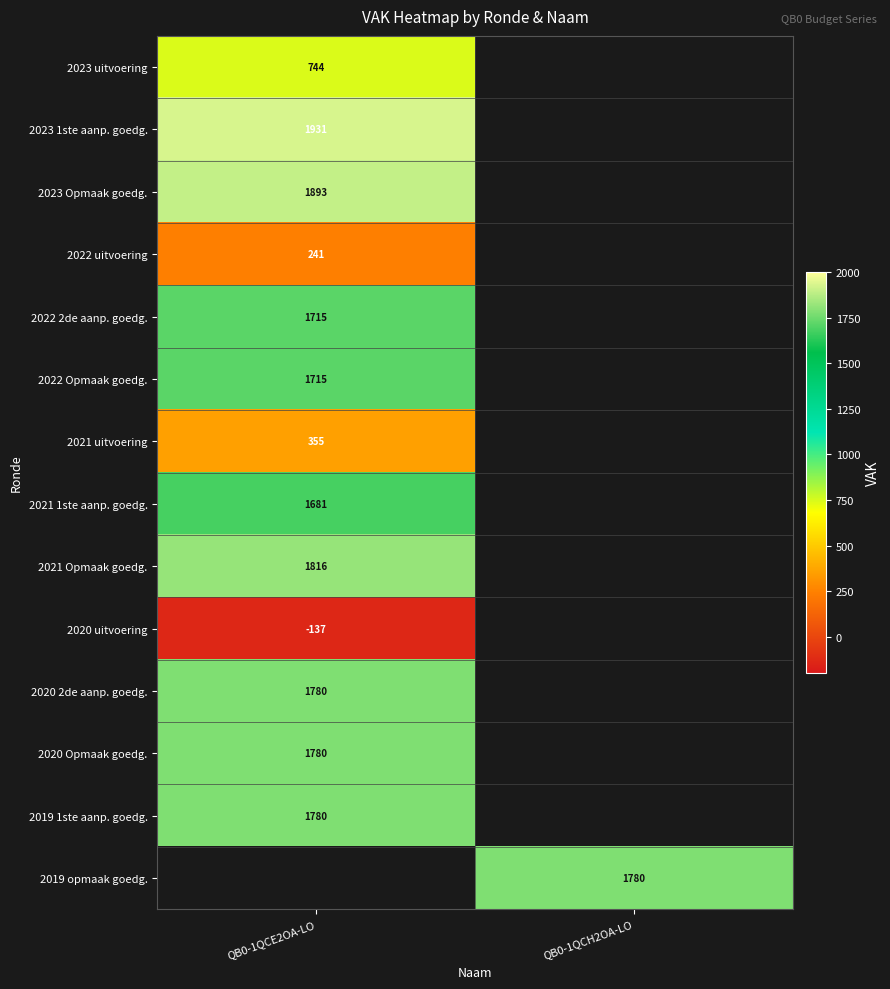

The value of 2023 1ste aanp. goedg. at QB0-1QCE2OA-LO is 1931. True or false?

True